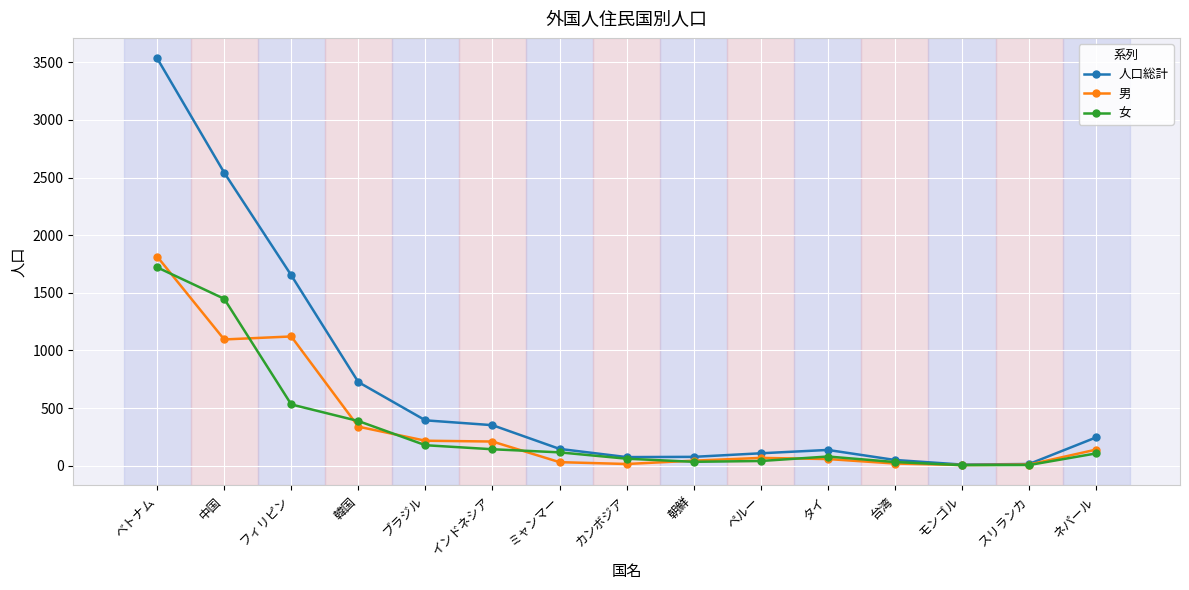

What is the label of the 14th point from the left?

スリランカ